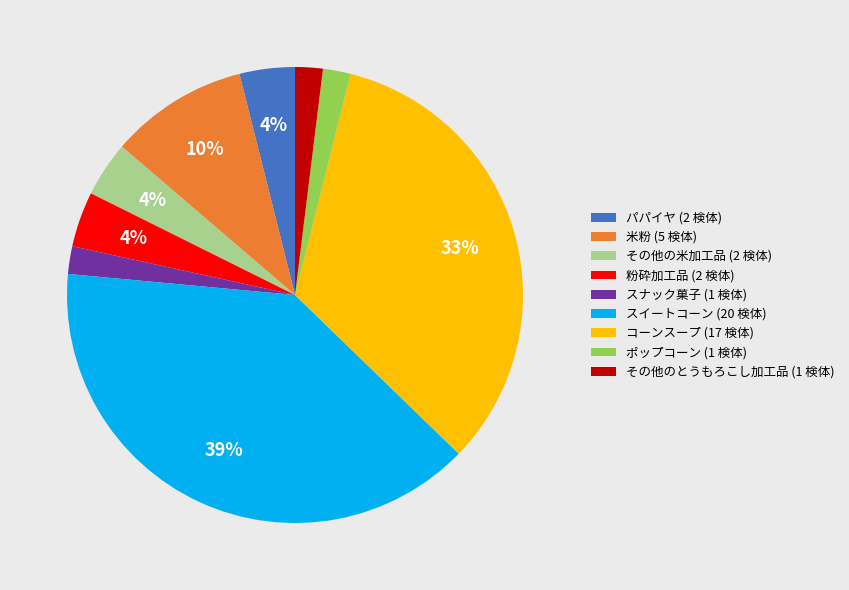

Do その他のとうもろこし加工品 (1 検体) and 粉砕加工品 (2 検体) together represent more than half of the pie?

No